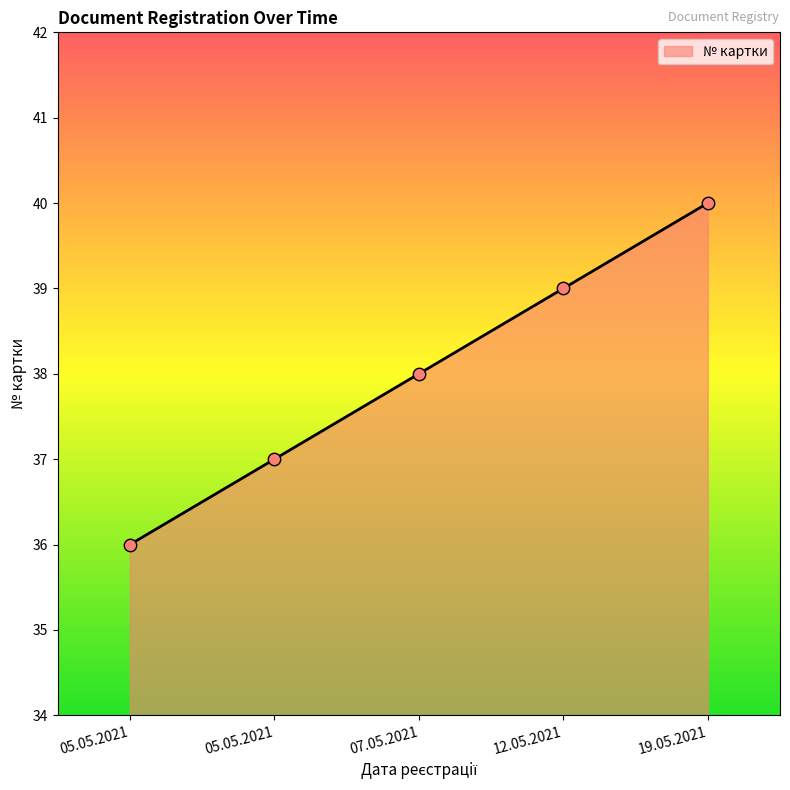

What is the change in value from 05.05.2021 to 19.05.2021?

+4